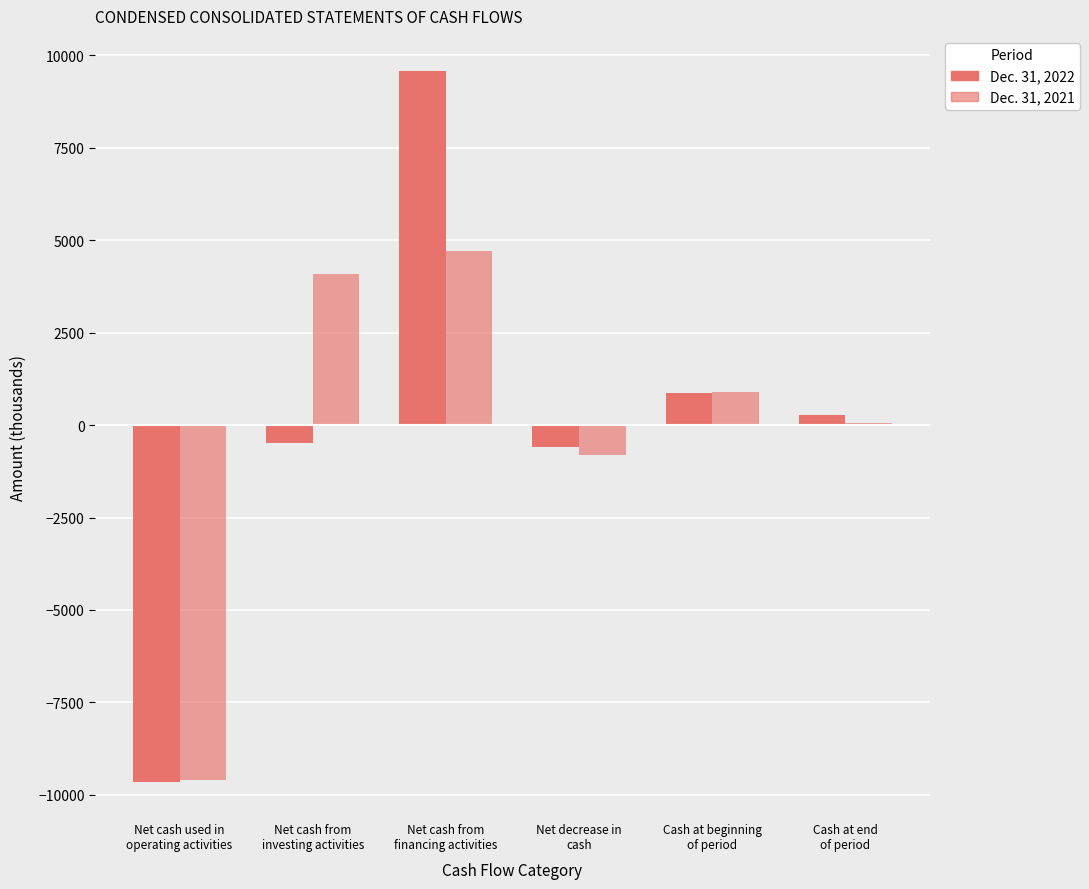

How many bars are there in each group?

2